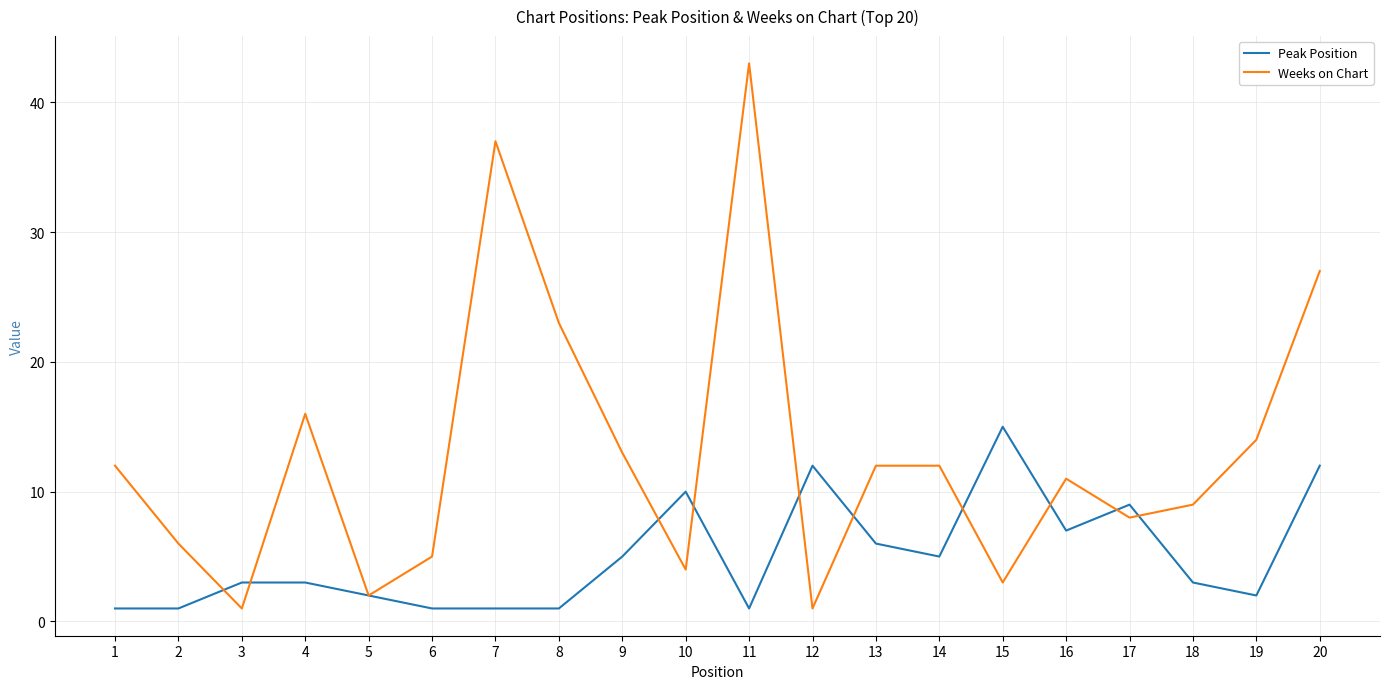

What is the difference between the highest and lowest values at 19?

12